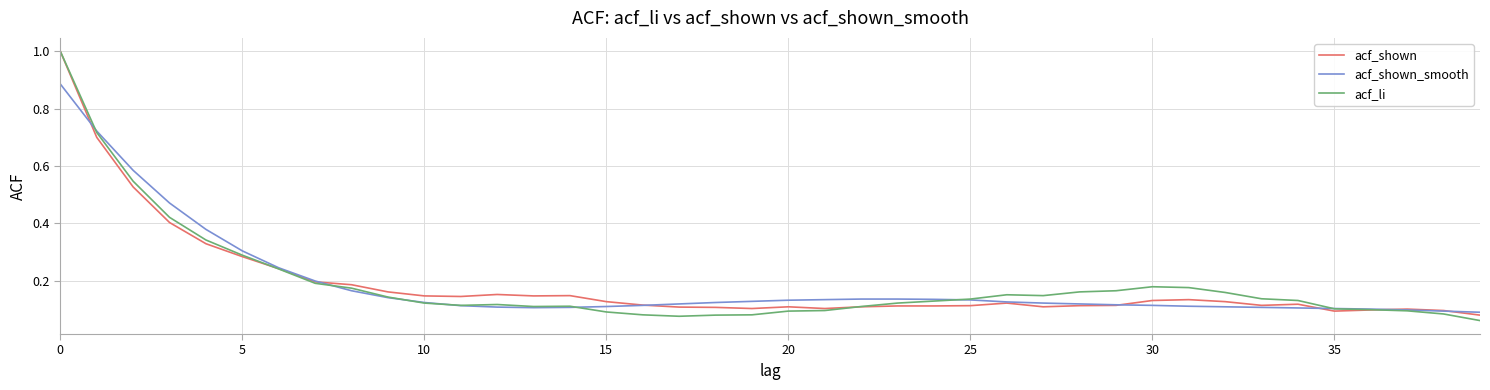

Which series has the widest spread of values?

acf_li